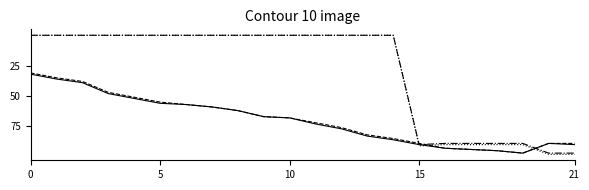

What is the greatest value displayed?

98